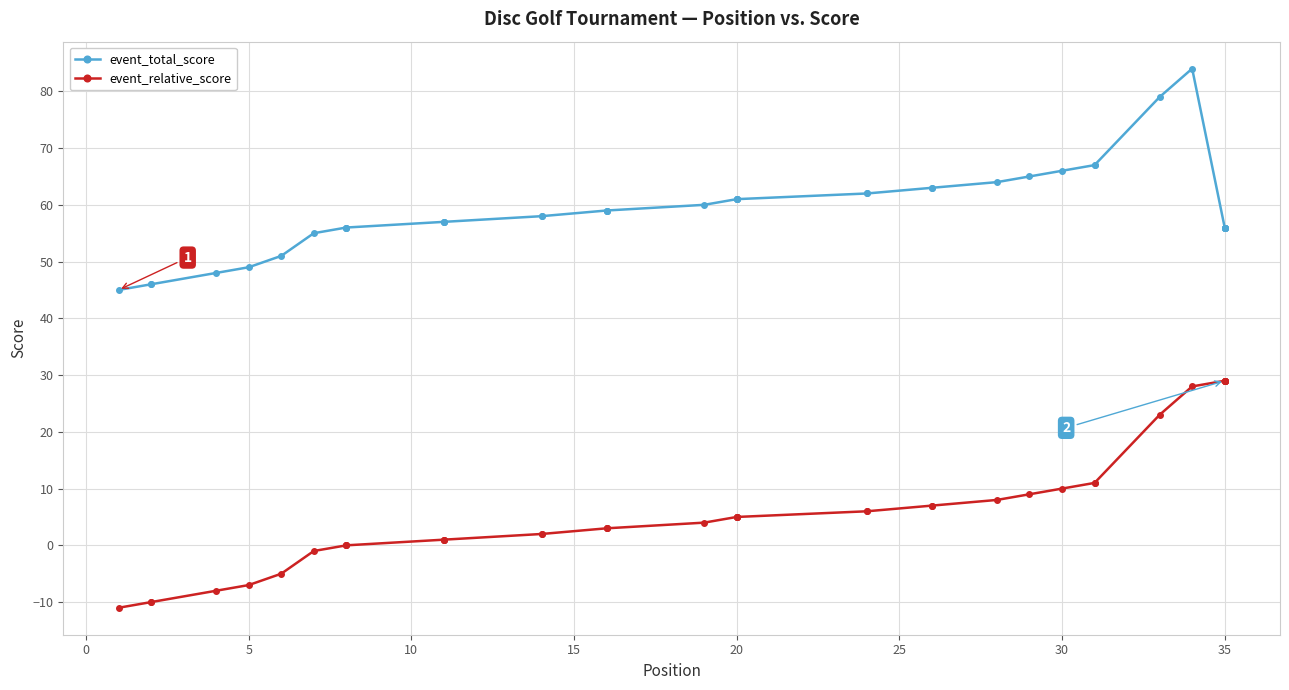

How many lines are shown in the chart?

2